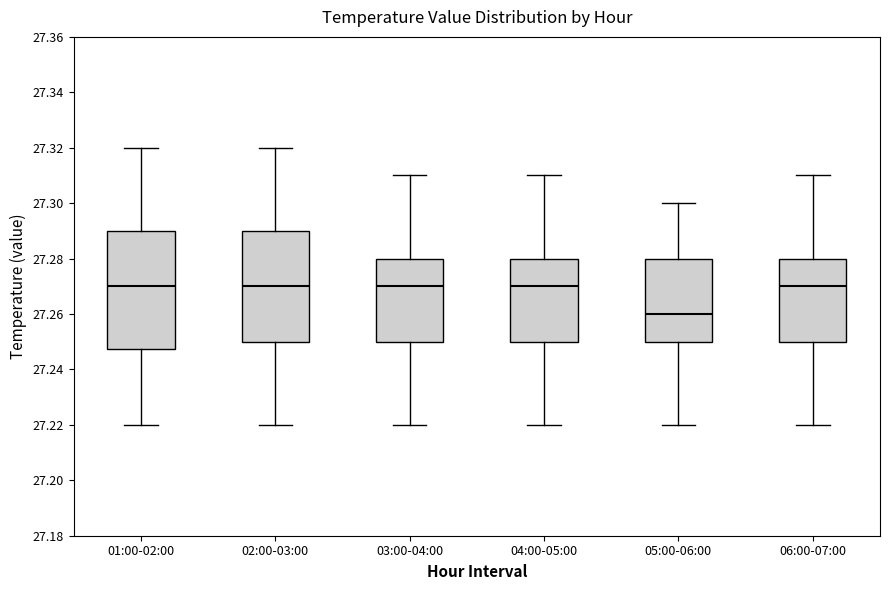

Reading left to right, read every box against the y-axis: the position of its median line, the range the box covers, and the ends of its whiskers. The values are not printed on the chart, so give them approximately, as read against the axis.

01:00-02:00: median 27.270, box 27.248 to 27.290, whiskers 27.220 to 27.320
02:00-03:00: median 27.270, box 27.250 to 27.290, whiskers 27.220 to 27.320
03:00-04:00: median 27.270, box 27.250 to 27.280, whiskers 27.220 to 27.310
04:00-05:00: median 27.270, box 27.250 to 27.280, whiskers 27.220 to 27.310
05:00-06:00: median 27.260, box 27.250 to 27.280, whiskers 27.220 to 27.300
06:00-07:00: median 27.270, box 27.250 to 27.280, whiskers 27.220 to 27.310